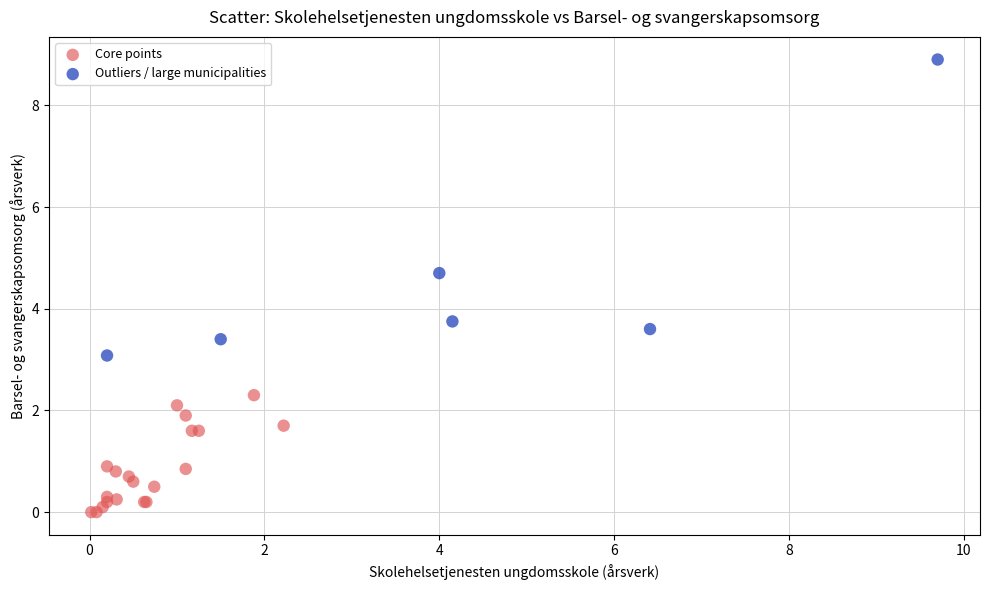

Which series contains the highest Y value?

Outliers / large municipalities